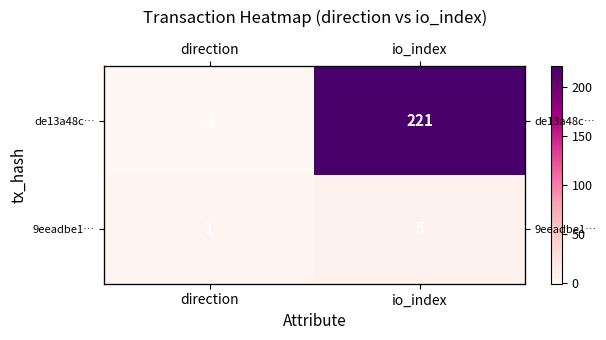

Which series has the largest total across all categories?

de13a48c…